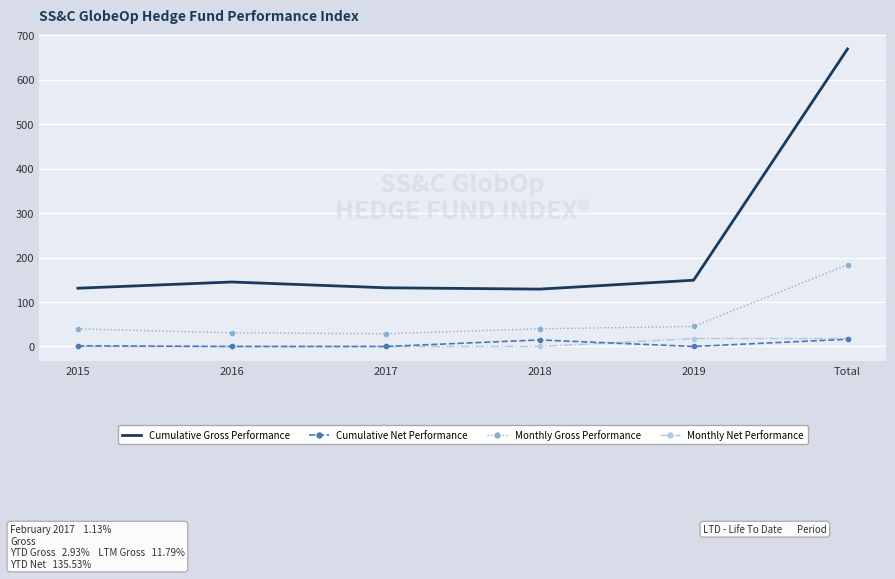

What is the total value across all series at 2017?

160.6